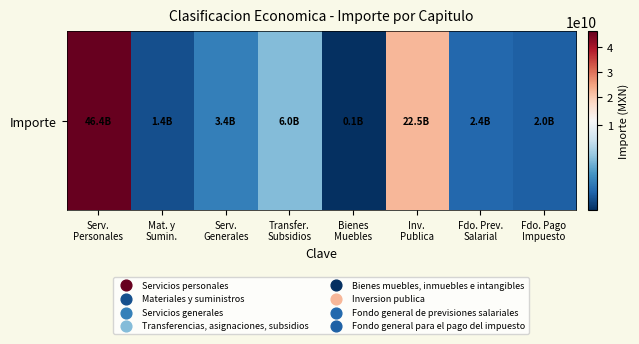

Which label corresponds to the smallest value in the chart?

Bienes
Muebles